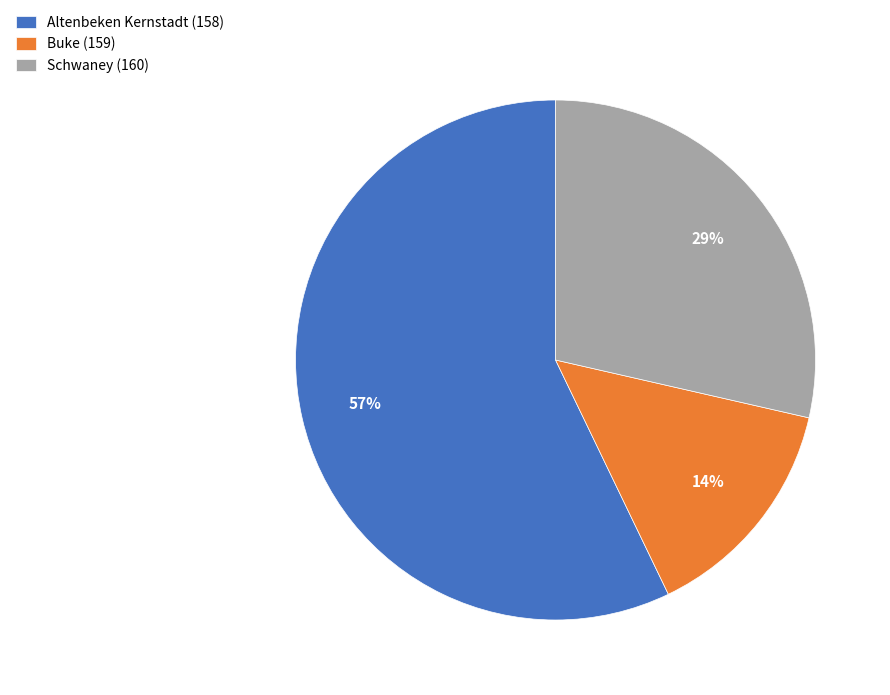

Combined, do Buke (159) and Altenbeken Kernstadt (158) account for over 50%?

Yes